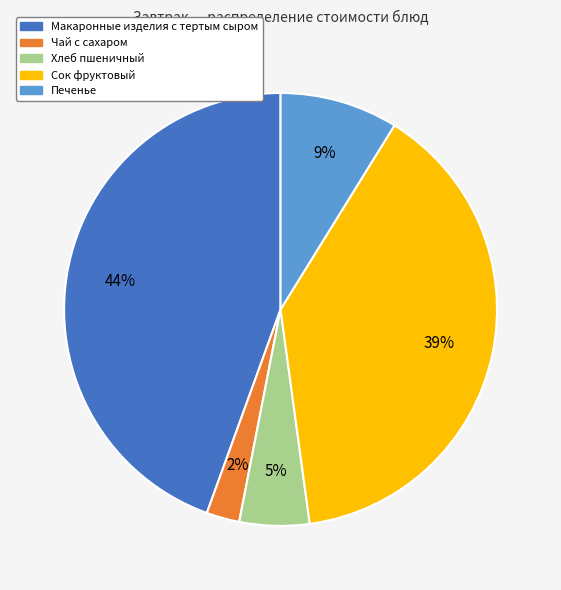

Does Печенье represent more than half of the total?

No